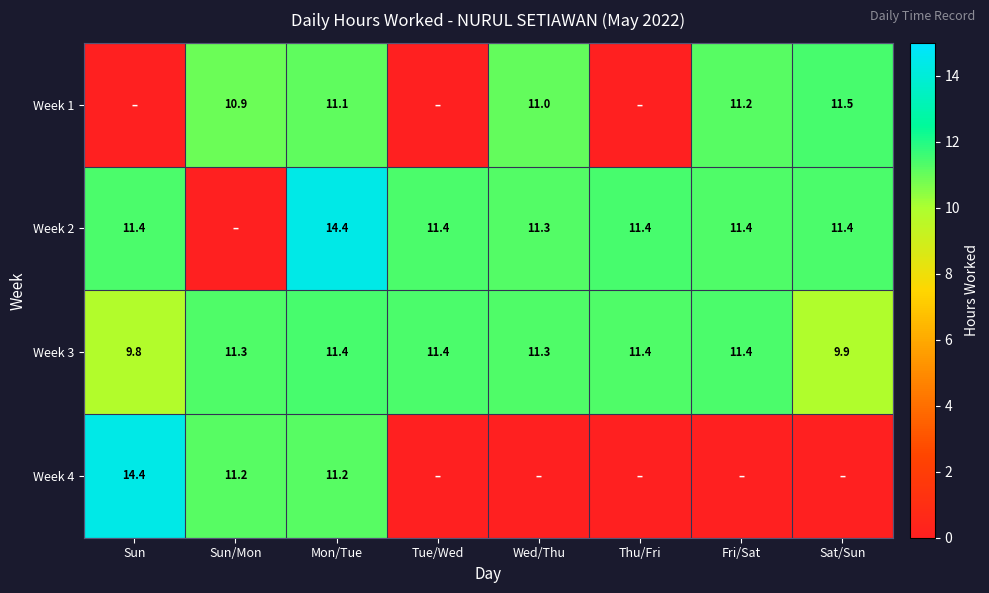

What is the minimum value for Week 3?

9.8